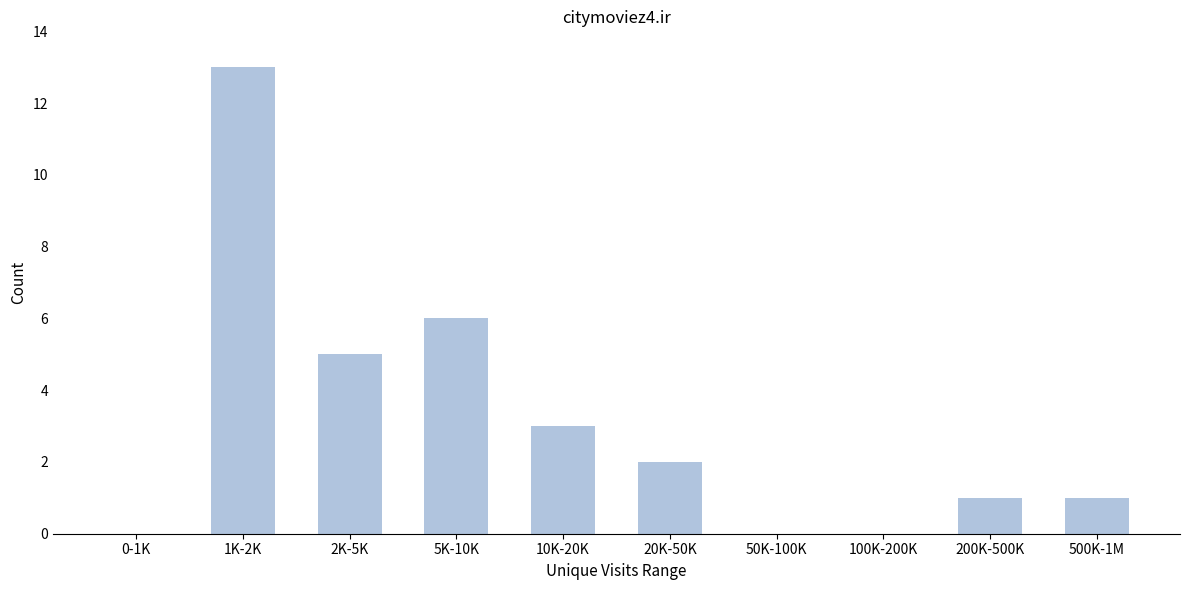

Reading left to right, list all the values displayed in this chart.

0-1K=0	1K-2K=13	2K-5K=5	5K-10K=6	10K-20K=3	20K-50K=2	50K-100K=0	100K-200K=0	200K-500K=1	500K-1M=1